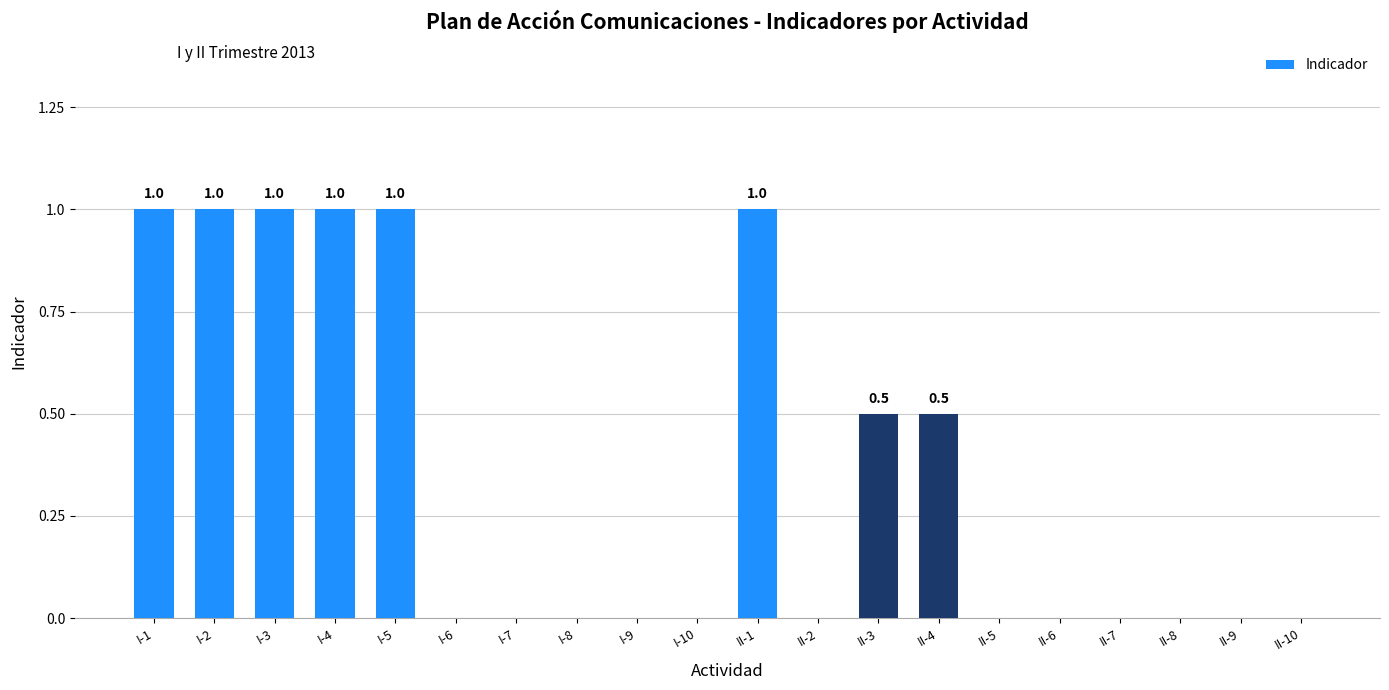

What is the sum of the values at II-8 and I-3?

1.0